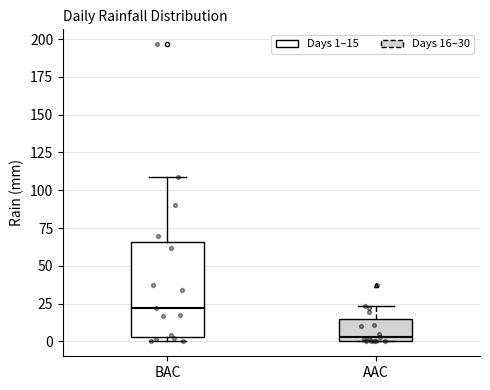

Where does the upper whisker of the box for AAC end on the y-axis? The values are not printed on the chart, so give them approximately, as read against the axis.

25